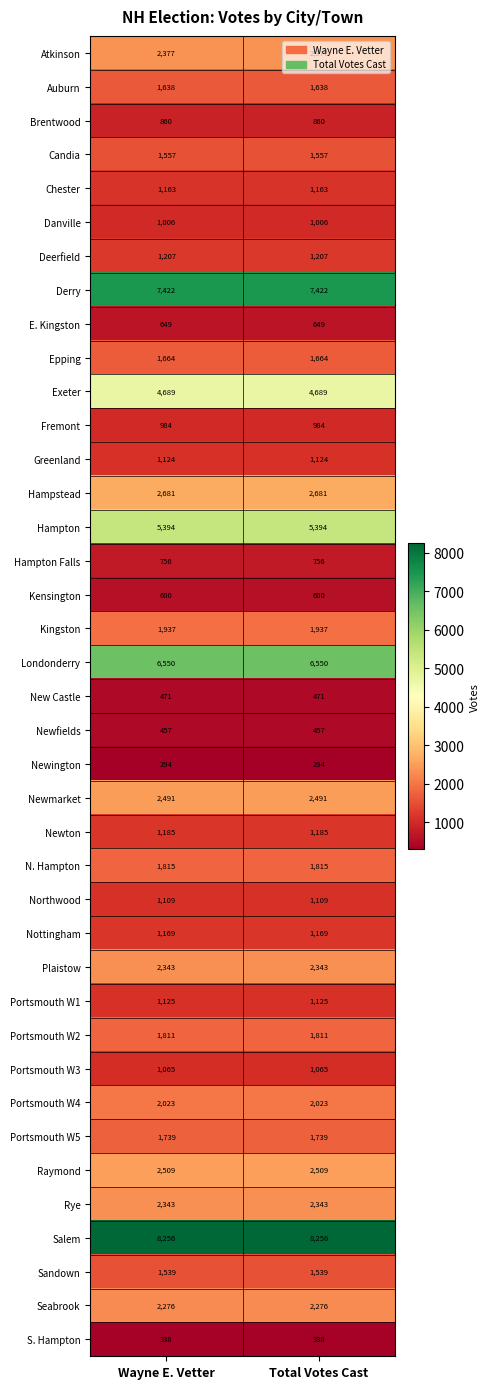

What is the maximum value for Newfields?

457